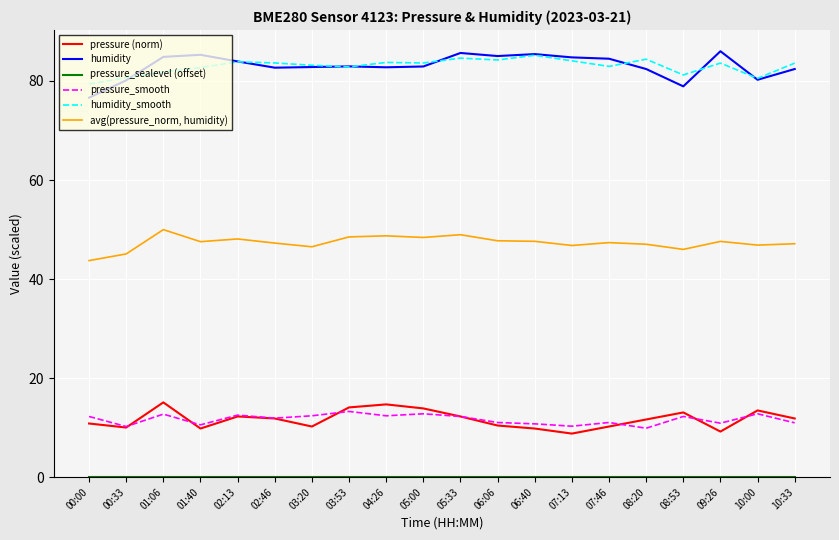

True or false: humidity_smooth and pressure (norm) cross at least once.

False